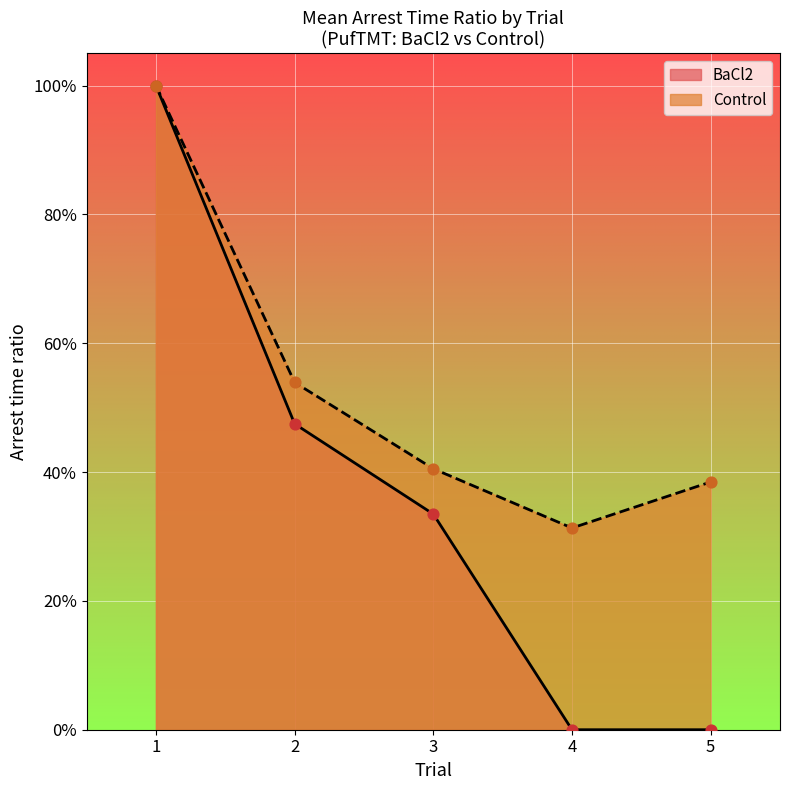

Which series reaches the minimum Y coordinate?

BaCl2